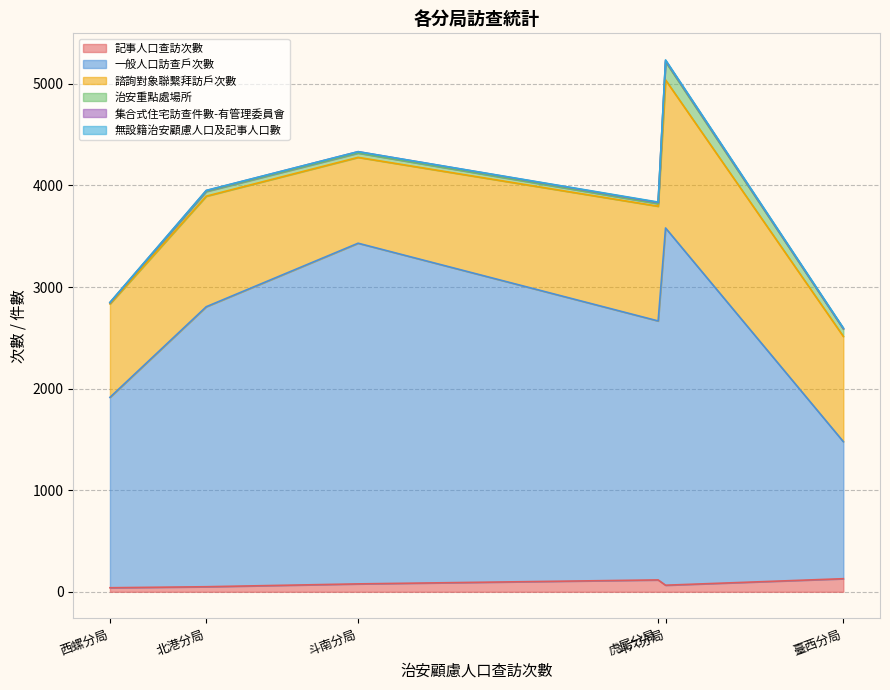

The 集合式住宅訪查件數-有管理委員會 series shows 6 at 斗南分局. True or false?

False